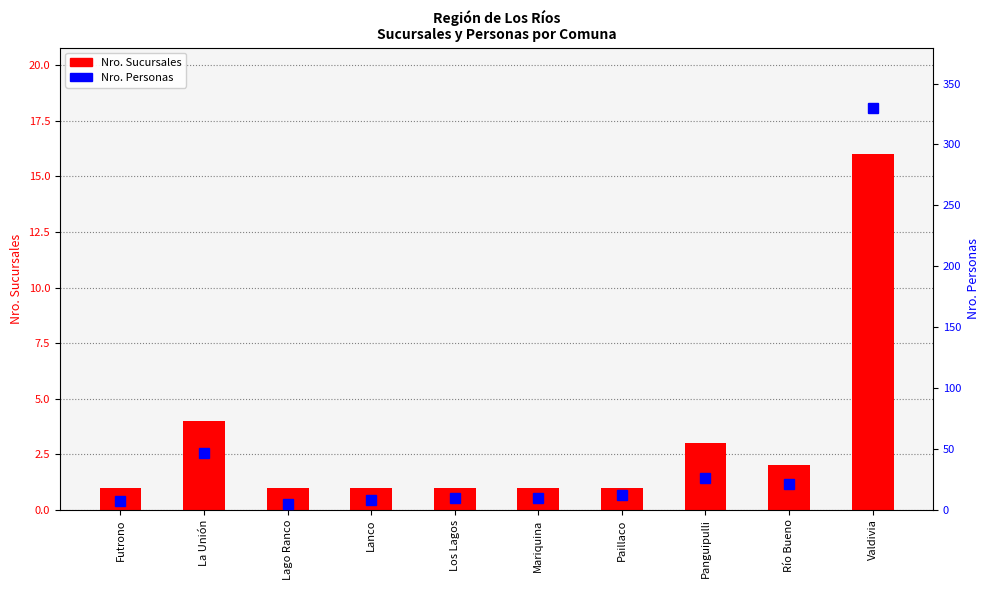

What is the maximum value for Nro. Sucursales?

16